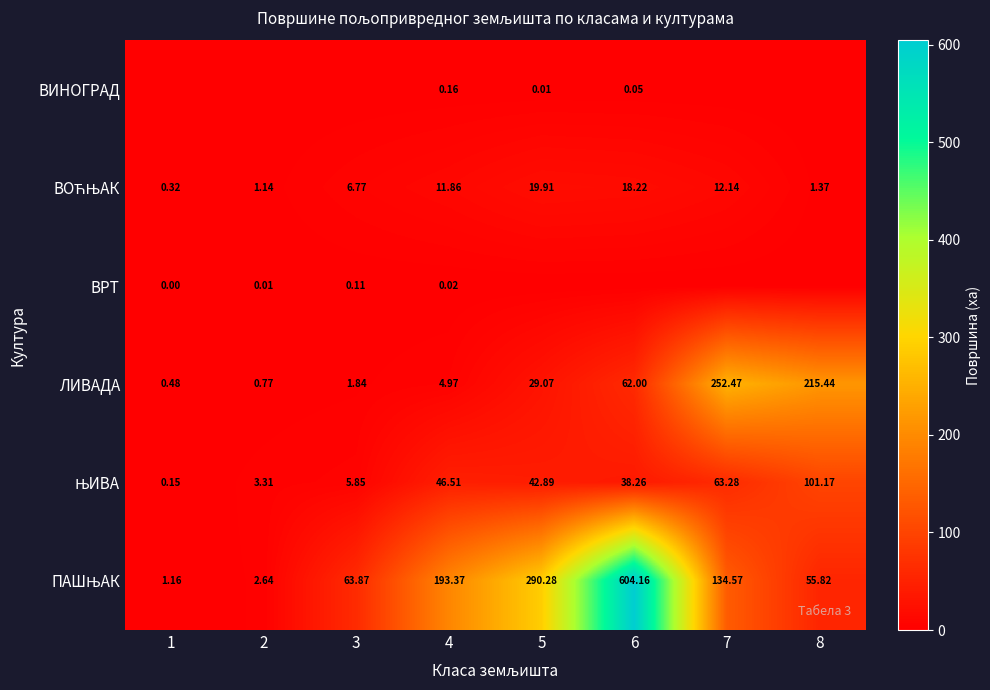

Between 3 and 5, which is larger?

5